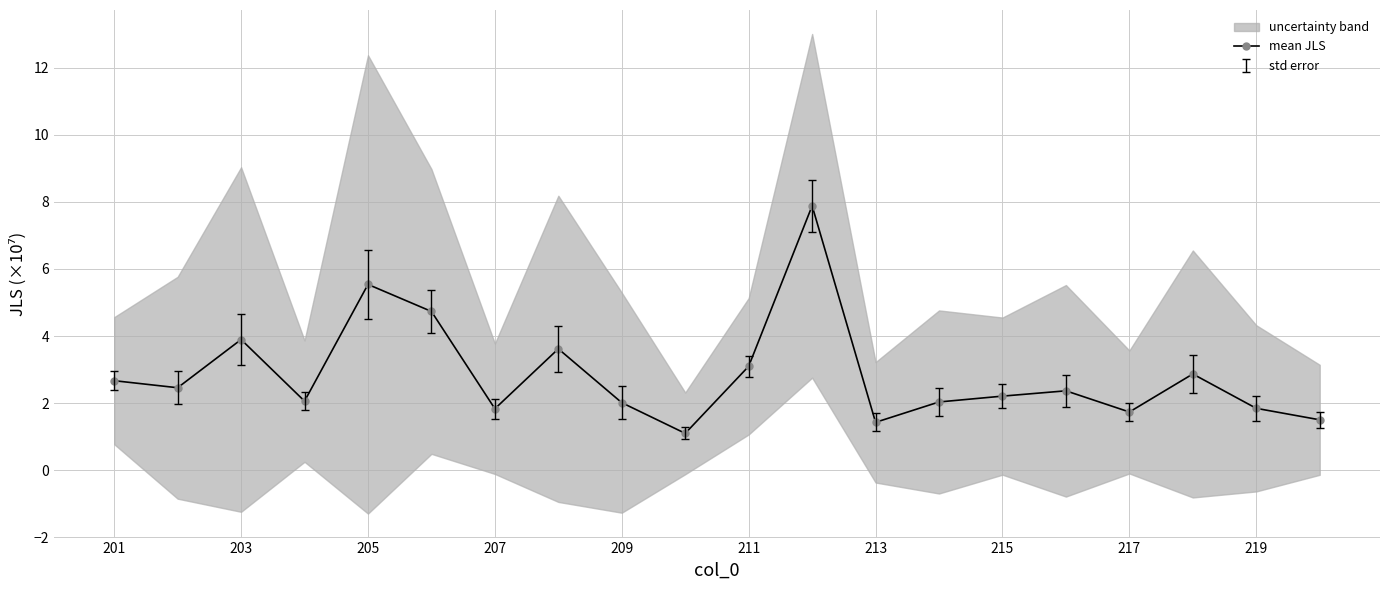

What is the lowest value of the mean JLS series?

1.1